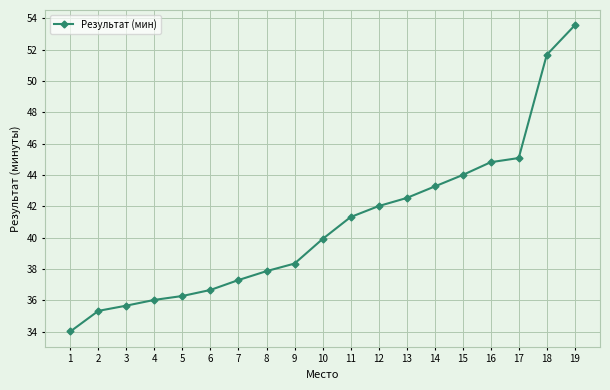

Is it true that the value at 2 is 61.1?

False